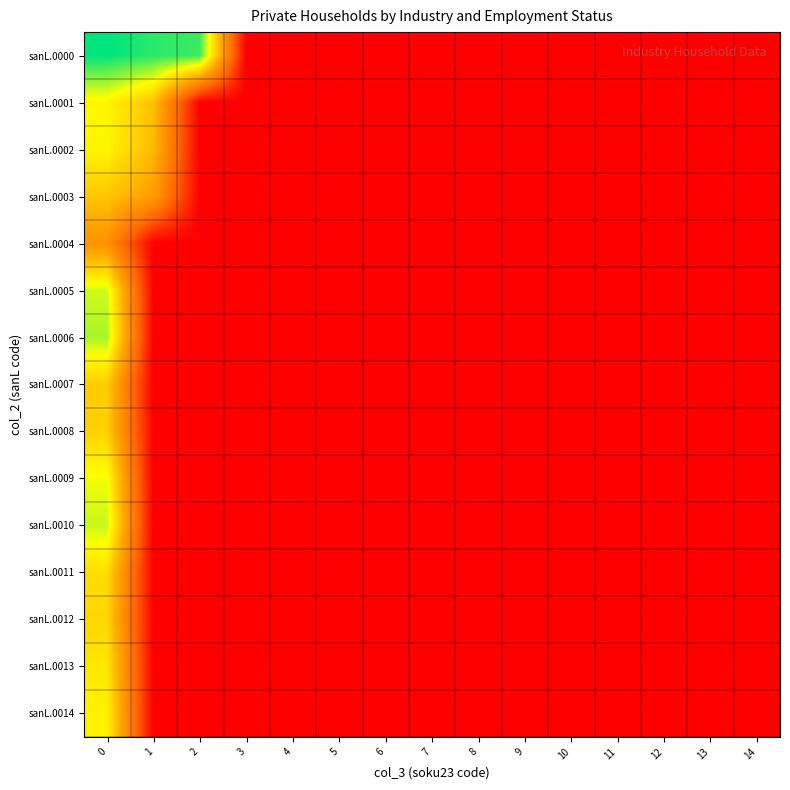

Reading left to right, transcribe all the data shown in this chart.

sanL.0000: 0=13.3	1=12.8	2=12.5	3=0.0	4=0.0	5=0.0	6=0.0	7=0.0	8=0.0	9=0.0	10=0.0	11=0.0	12=0.0	13=0.0	14=0.0
sanL.0001: 0=9.7	1=7.7	2=0.0	3=0.0	4=0.0	5=0.0	6=0.0	7=0.0	8=0.0	9=0.0	10=0.0	11=0.0	12=0.0	13=0.0	14=0.0
sanL.0002: 0=9.6	1=7.4	2=0.0	3=0.0	4=0.0	5=0.0	6=0.0	7=0.0	8=0.0	9=0.0	10=0.0	11=0.0	12=0.0	13=0.0	14=0.0
sanL.0003: 0=7.9	1=6.2	2=0.0	3=0.0	4=0.0	5=0.0	6=0.0	7=0.0	8=0.0	9=0.0	10=0.0	11=0.0	12=0.0	13=0.0	14=0.0
sanL.0004: 0=5.6	1=0.0	2=0.0	3=0.0	4=0.0	5=0.0	6=0.0	7=0.0	8=0.0	9=0.0	10=0.0	11=0.0	12=0.0	13=0.0	14=0.0
sanL.0005: 0=10.6	1=0.0	2=0.0	3=0.0	4=0.0	5=0.0	6=0.0	7=0.0	8=0.0	9=0.0	10=0.0	11=0.0	12=0.0	13=0.0	14=0.0
sanL.0006: 0=11.1	1=0.0	2=0.0	3=0.0	4=0.0	5=0.0	6=0.0	7=0.0	8=0.0	9=0.0	10=0.0	11=0.0	12=0.0	13=0.0	14=0.0
sanL.0007: 0=8.1	1=0.0	2=0.0	3=0.0	4=0.0	5=0.0	6=0.0	7=0.0	8=0.0	9=0.0	10=0.0	11=0.0	12=0.0	13=0.0	14=0.0
sanL.0008: 0=8.3	1=0.0	2=0.0	3=0.0	4=0.0	5=0.0	6=0.0	7=0.0	8=0.0	9=0.0	10=0.0	11=0.0	12=0.0	13=0.0	14=0.0
sanL.0009: 0=10.1	1=0.0	2=0.0	3=0.0	4=0.0	5=0.0	6=0.0	7=0.0	8=0.0	9=0.0	10=0.0	11=0.0	12=0.0	13=0.0	14=0.0
sanL.0010: 0=10.7	1=0.0	2=0.0	3=0.0	4=0.0	5=0.0	6=0.0	7=0.0	8=0.0	9=0.0	10=0.0	11=0.0	12=0.0	13=0.0	14=0.0
sanL.0011: 0=8.8	1=0.0	2=0.0	3=0.0	4=0.0	5=0.0	6=0.0	7=0.0	8=0.0	9=0.0	10=0.0	11=0.0	12=0.0	13=0.0	14=0.0
sanL.0012: 0=8.5	1=0.0	2=0.0	3=0.0	4=0.0	5=0.0	6=0.0	7=0.0	8=0.0	9=0.0	10=0.0	11=0.0	12=0.0	13=0.0	14=0.0
sanL.0013: 0=9.1	1=0.0	2=0.0	3=0.0	4=0.0	5=0.0	6=0.0	7=0.0	8=0.0	9=0.0	10=0.0	11=0.0	12=0.0	13=0.0	14=0.0
sanL.0014: 0=9.6	1=0.0	2=0.0	3=0.0	4=0.0	5=0.0	6=0.0	7=0.0	8=0.0	9=0.0	10=0.0	11=0.0	12=0.0	13=0.0	14=0.0